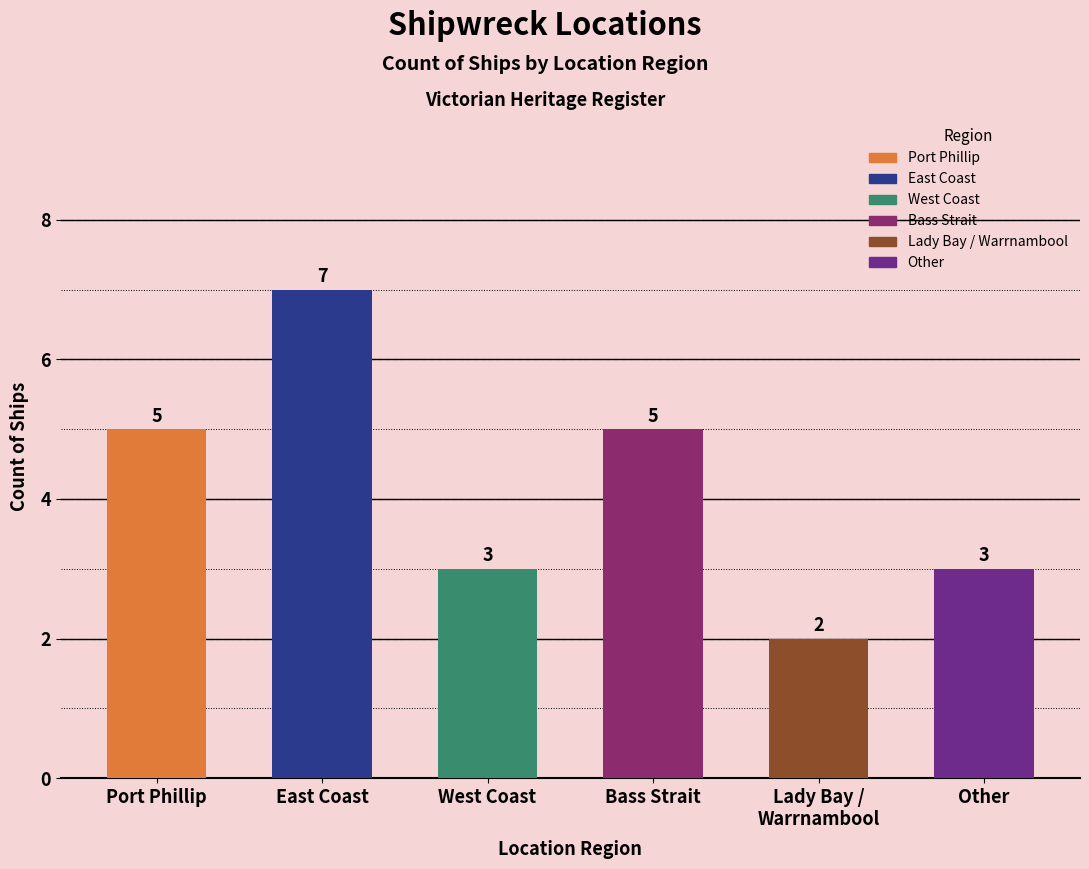

Does the chart contain any negative values?

No